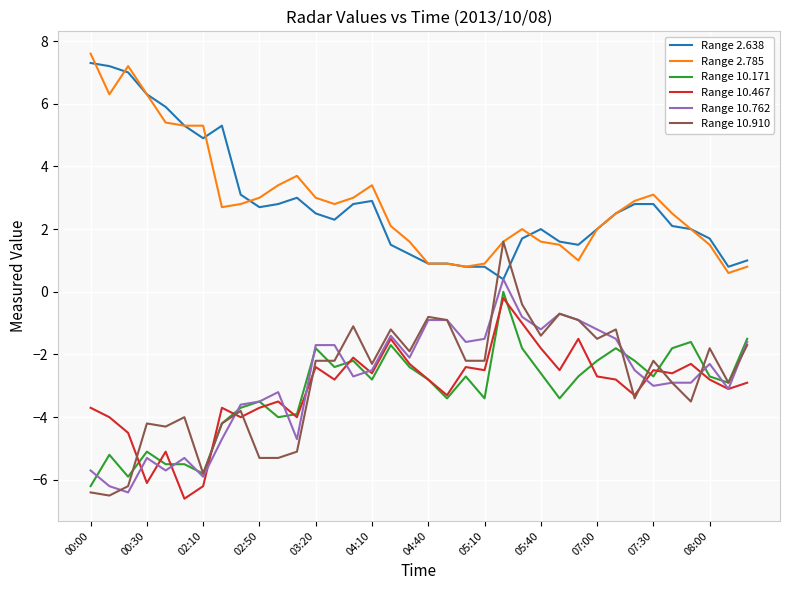

True or false: Range 10.467 and Range 2.638 intersect in this chart.

False